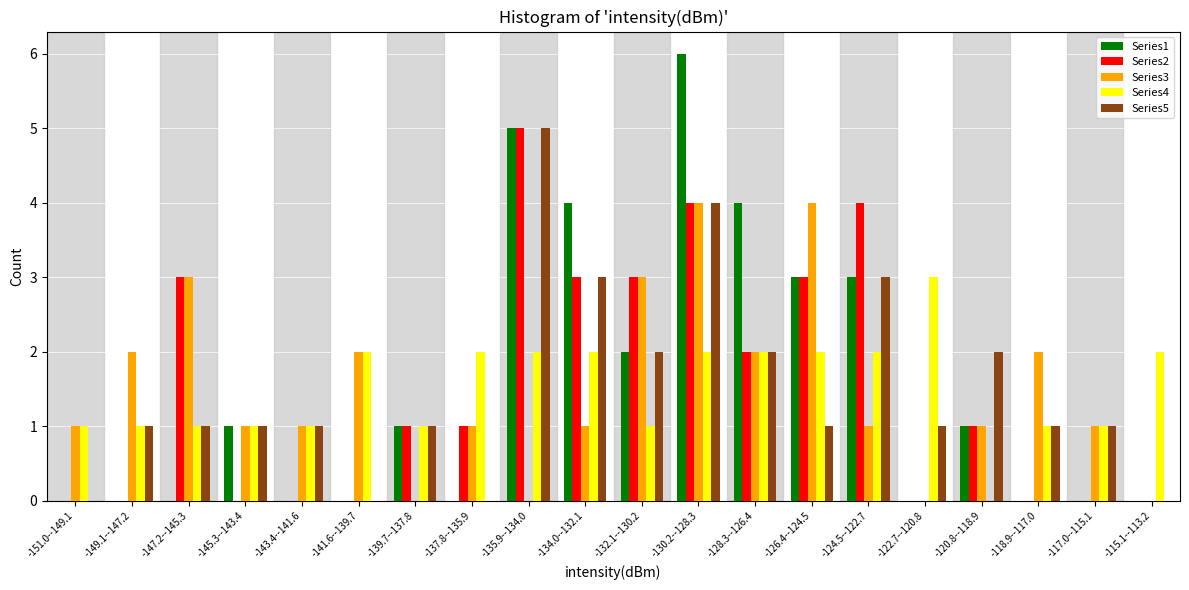

What is the total value across all series at -149.1--147.2?

4